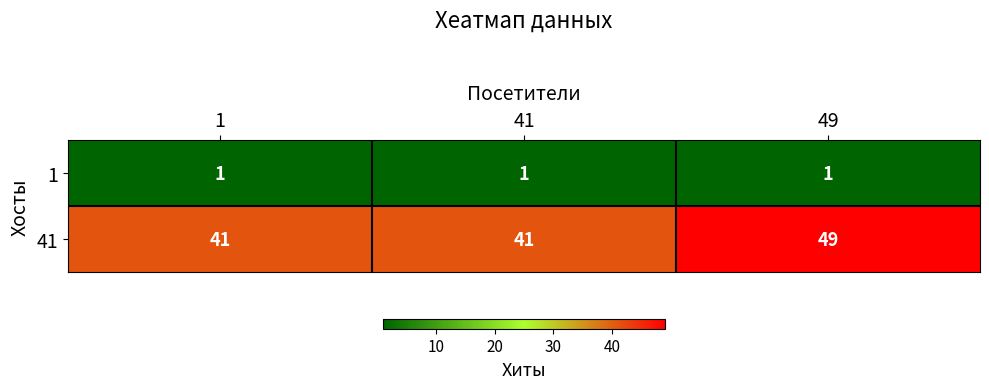

What is the maximum value shown in the chart?

49